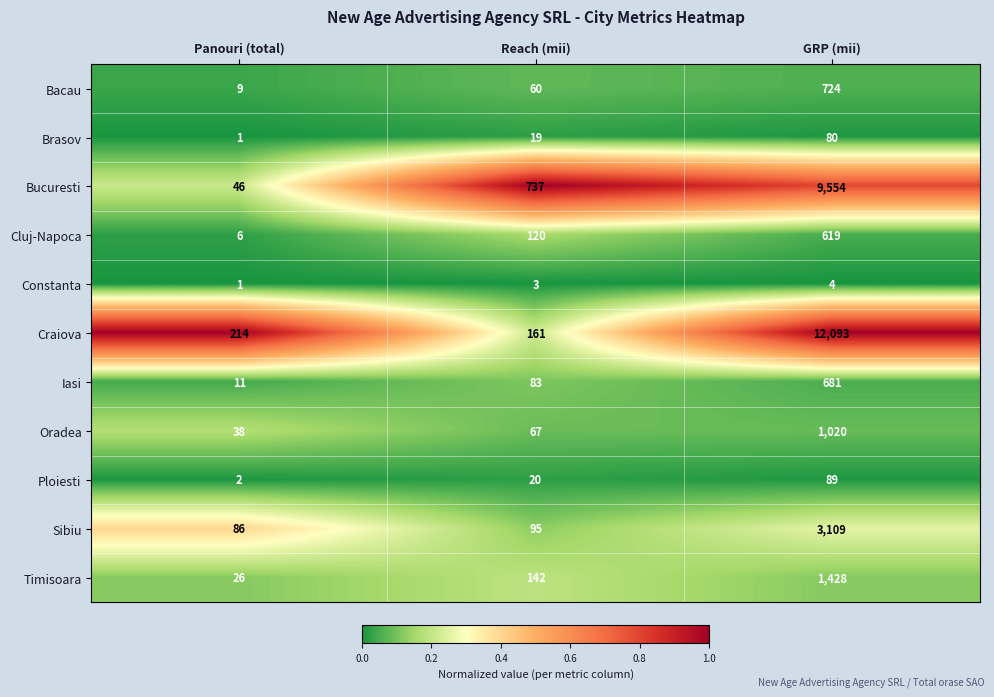

Is it true that Bucuresti equals 2624 at GRP (mii)?

False